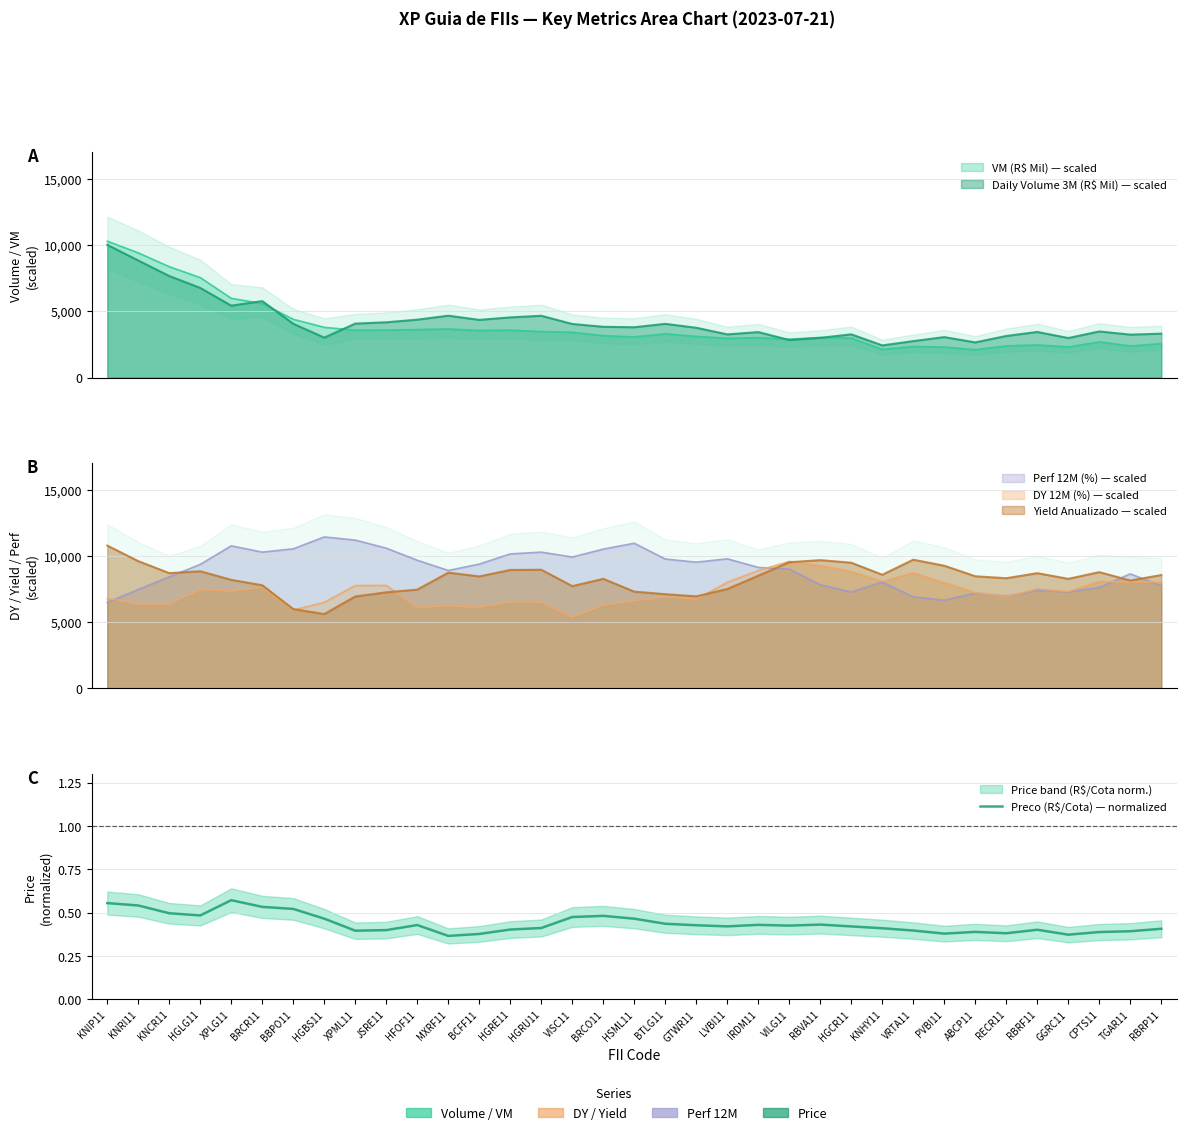

What is the change in value from VISC11 to PVBI11?

-0.1